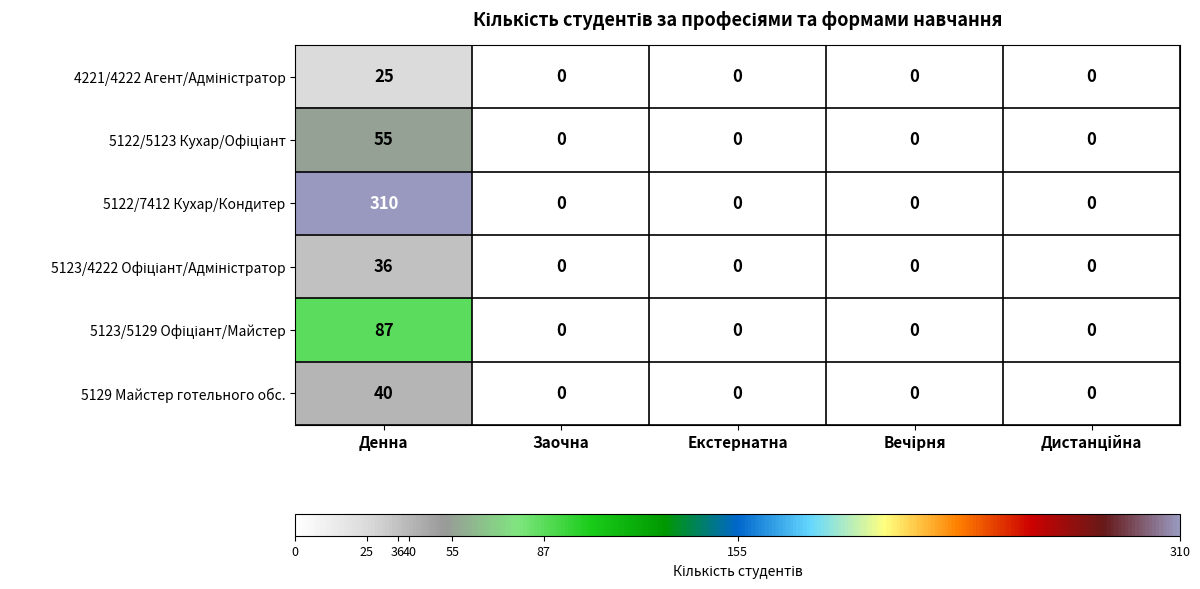

Is it true that 5129 Майстер готельного обс. equals 40 at Денна?

True